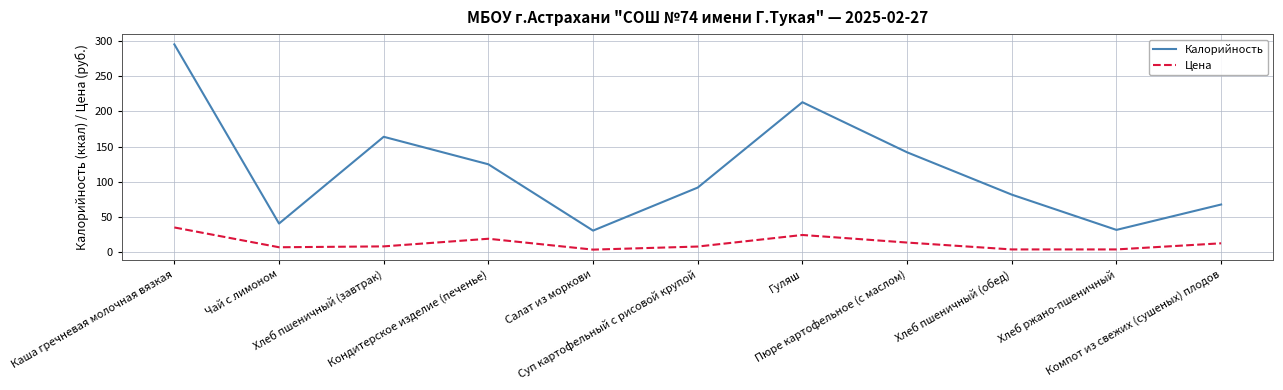

Which series has the largest total across all categories?

Калорийность